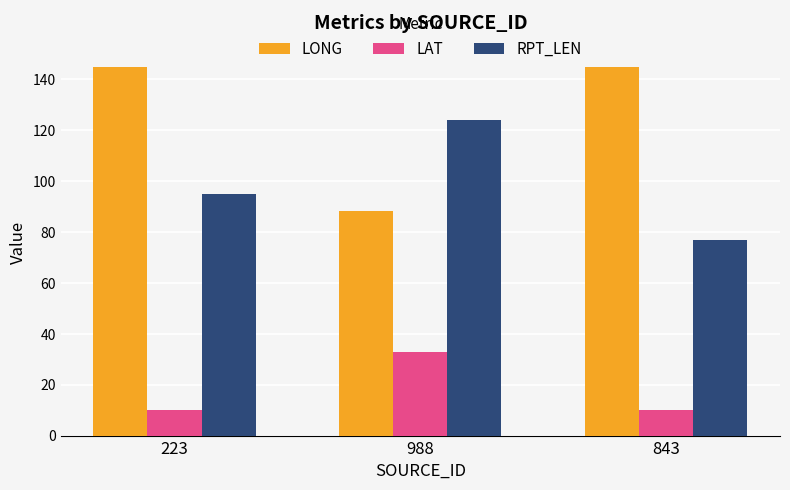

Is it true that RPT_LEN equals 30.5 at 223?

False